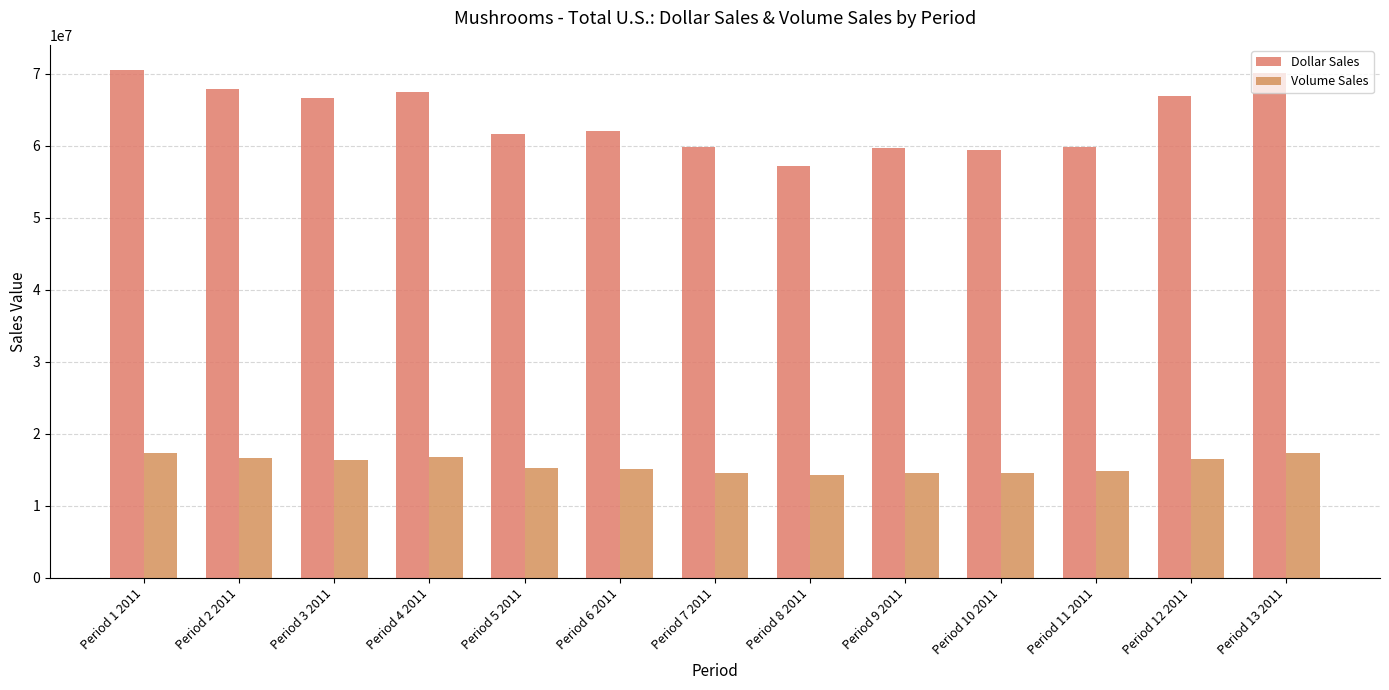

Is it true that Volume Sales equals 17315716.5 at Period 13 2011?

True